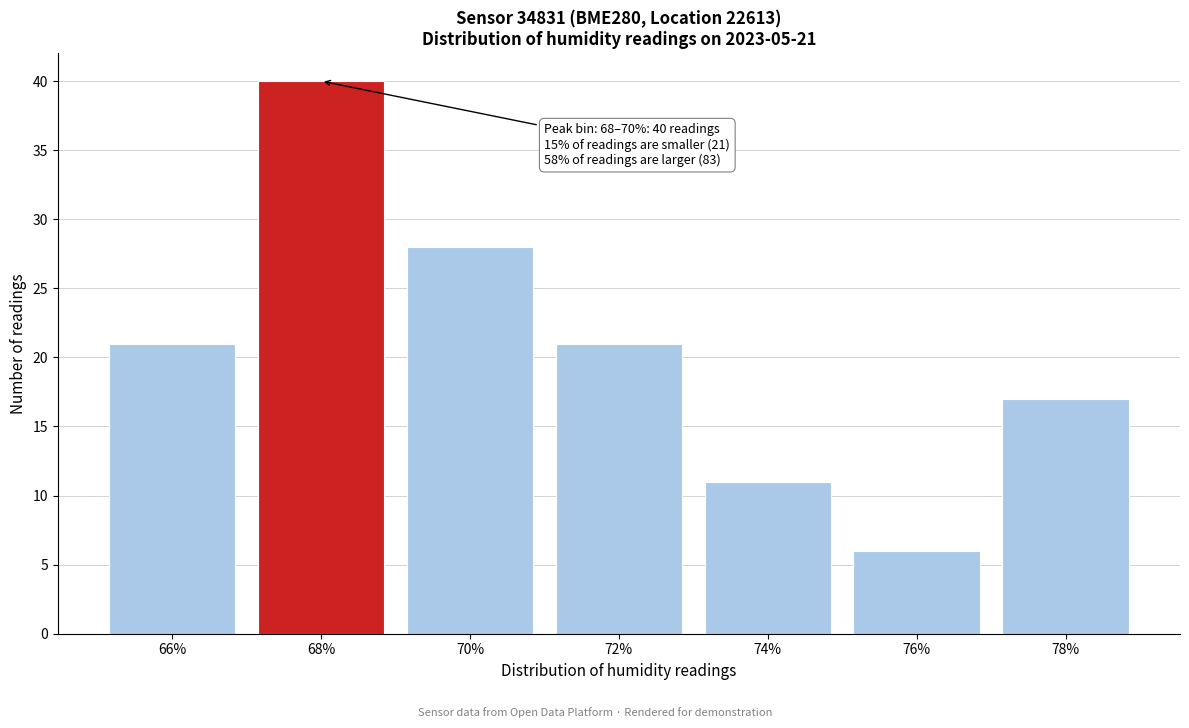

Reading right to left, extract all data points from this chart.

78%=17	76%=6	74%=11	72%=21	70%=28	68%=40	66%=21